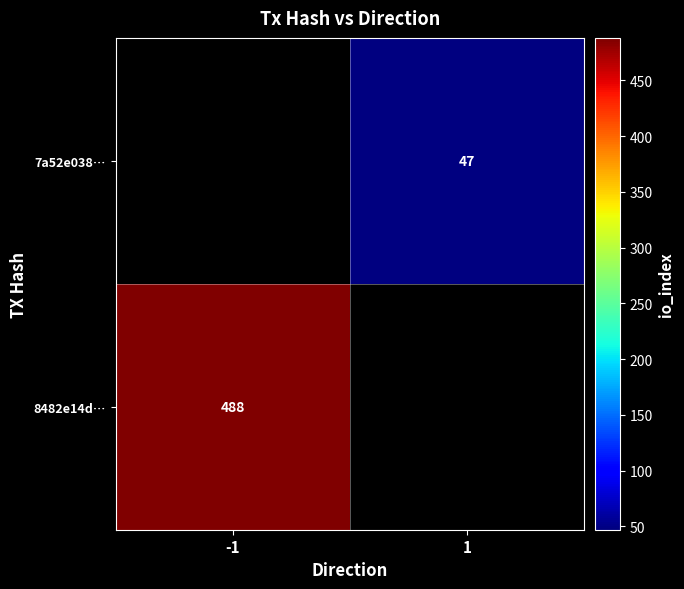

The value of 7a52e038… at 1 is 19. True or false?

False